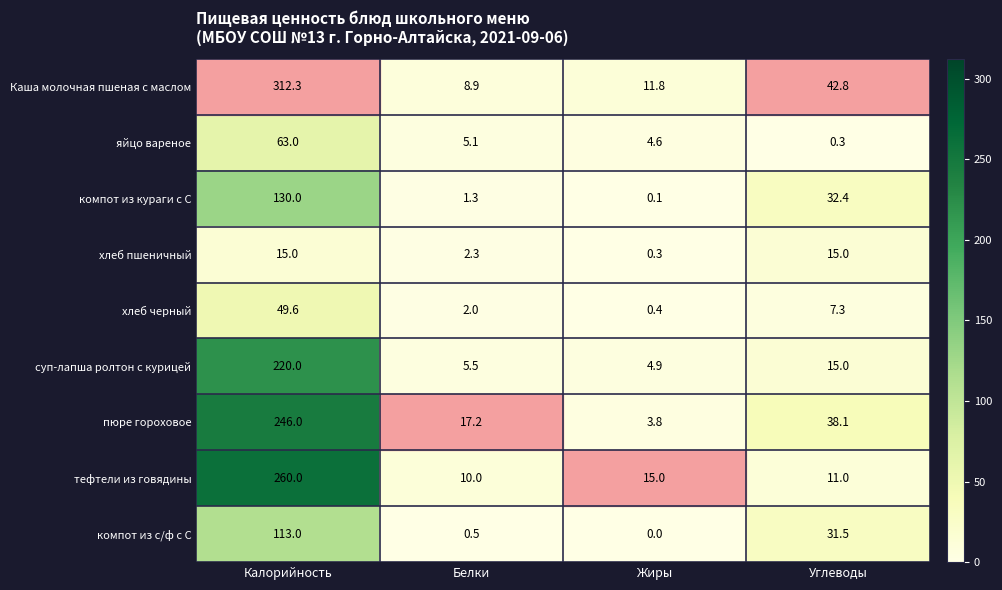

Which series has the largest range (max minus min)?

Каша молочная пшеная с маслом